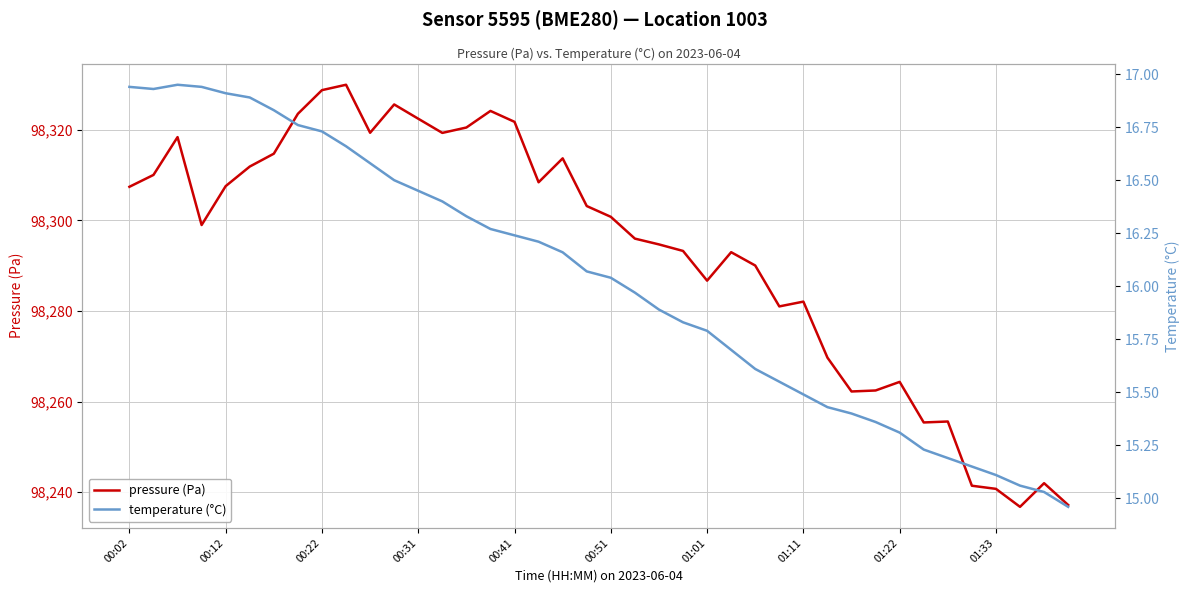

What are all the series names shown in the legend?

pressure (Pa), temperature (°C)